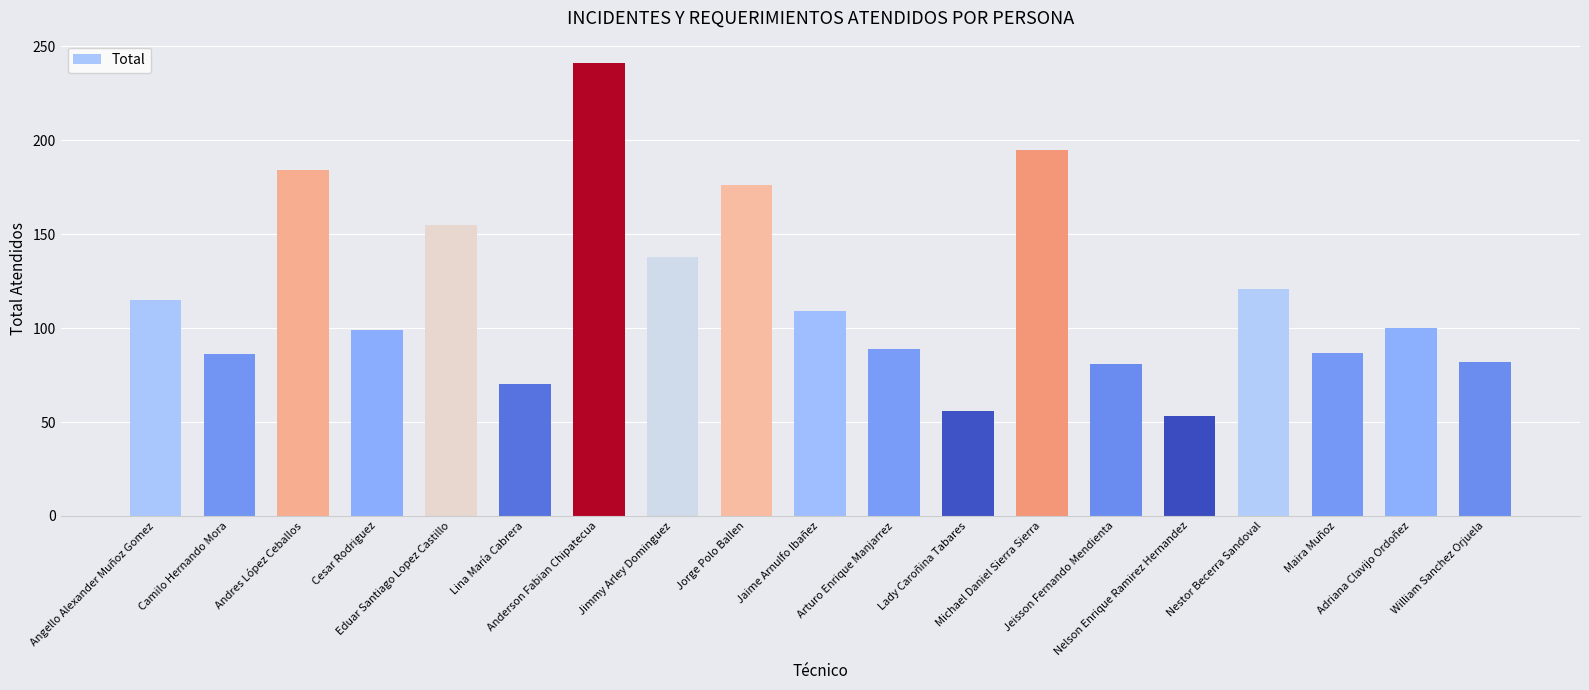

The value at Arturo Enrique Manjarrez is 34. True or false?

False